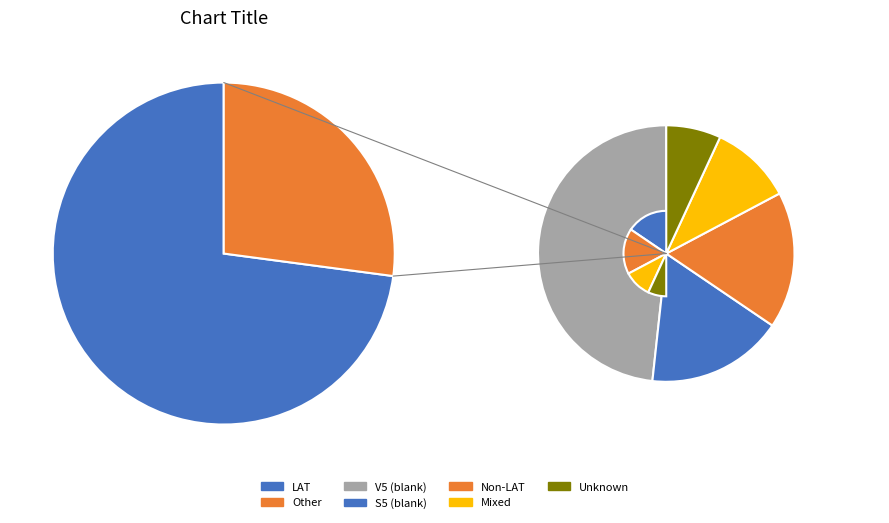

True or false: LAT accounts for 62% of the total.

False